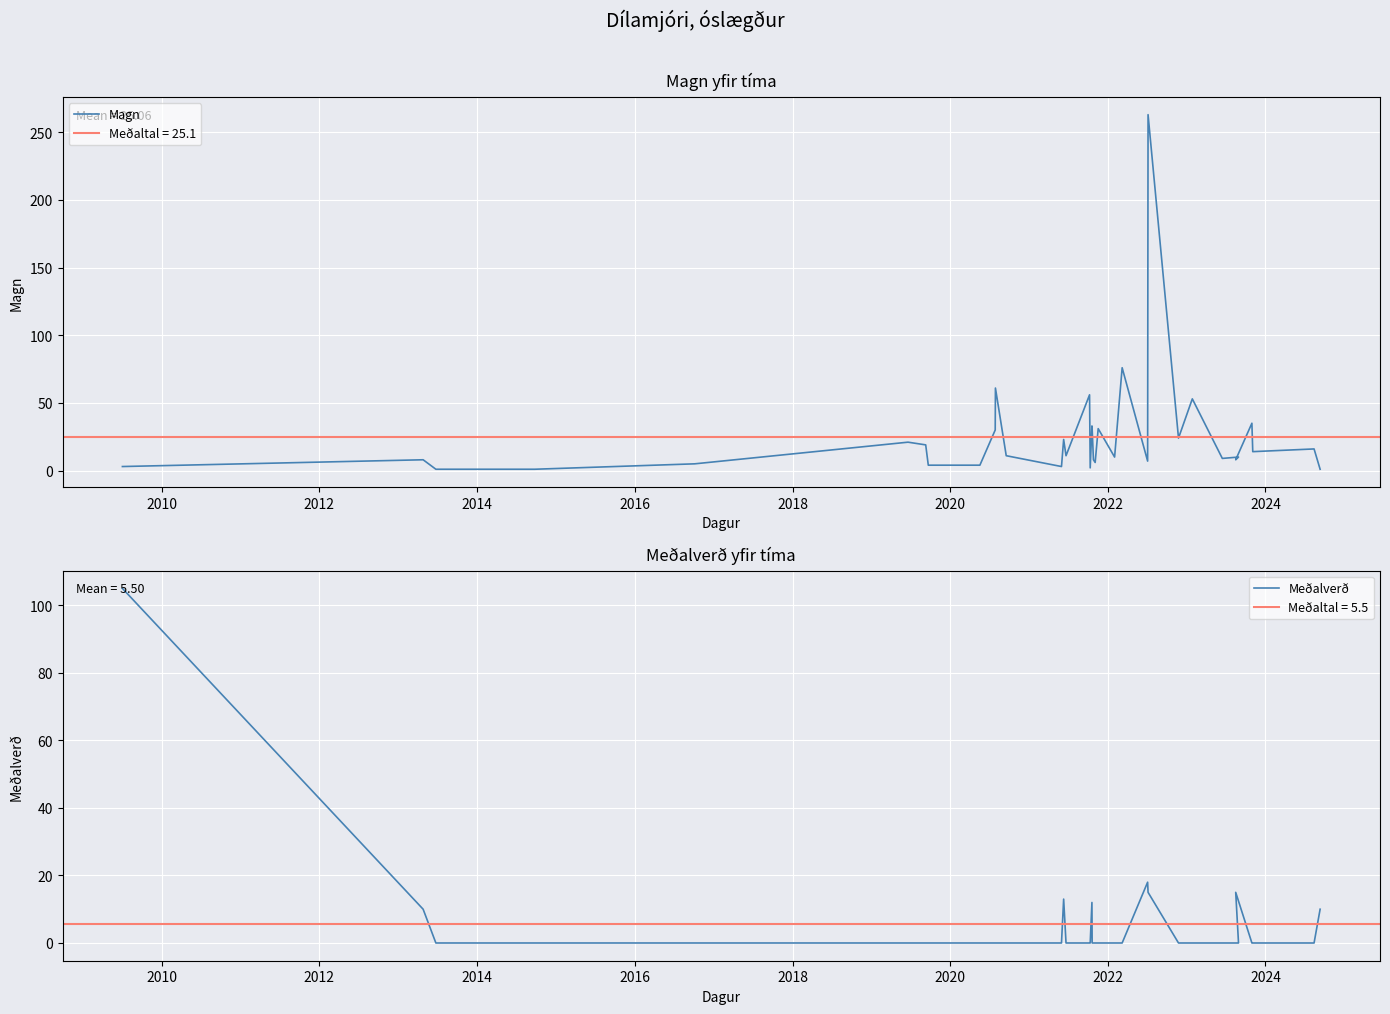

The value of Magn at 11 is 24. True or false?

False